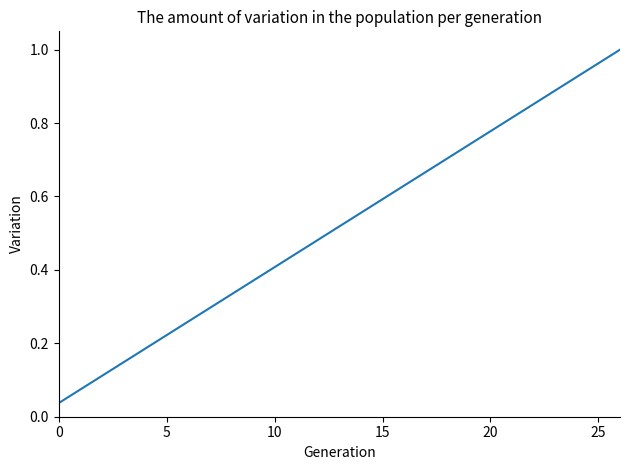

What is the sum of all values?

14.0